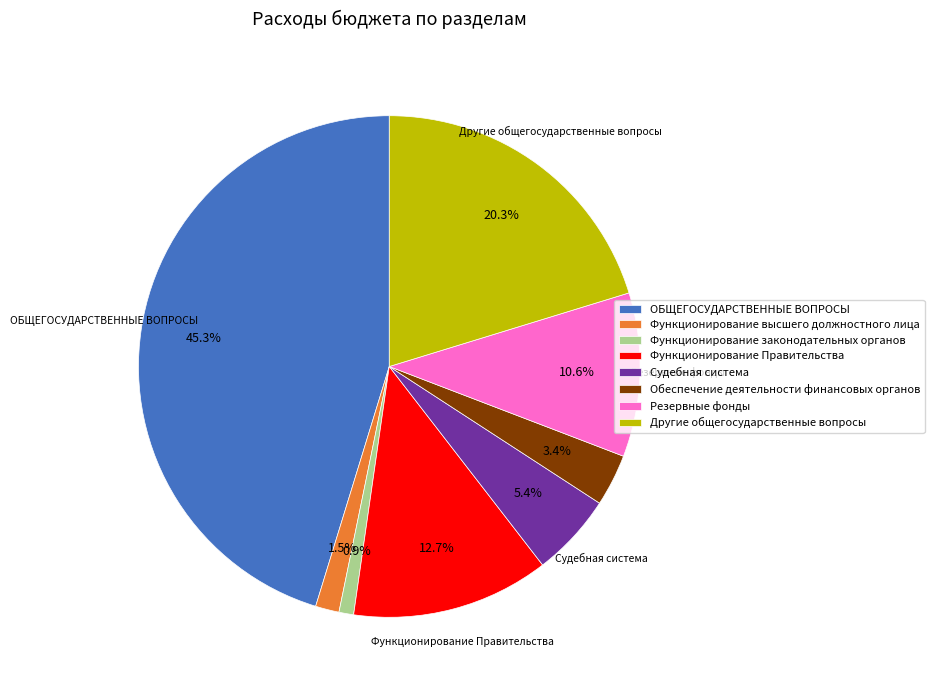

Does Резервные фонды represent more than half of the total?

No